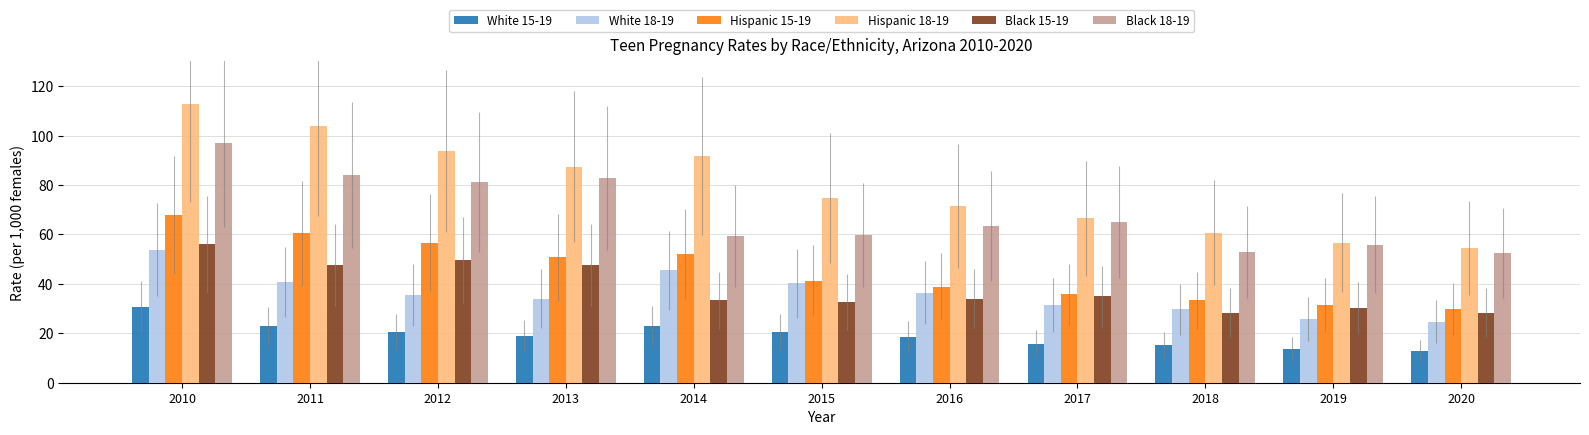

What is the lowest value of the Black 15-19 series?

28.3